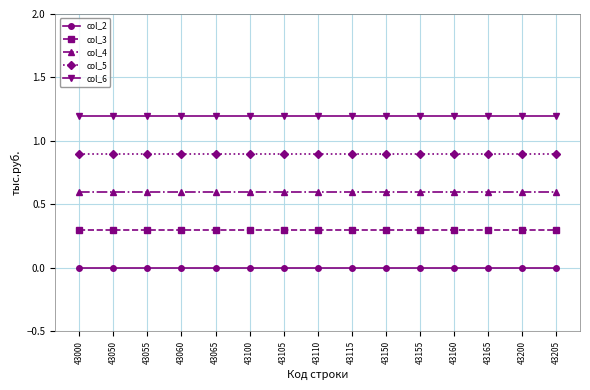

Count the number of categories in the chart.

15